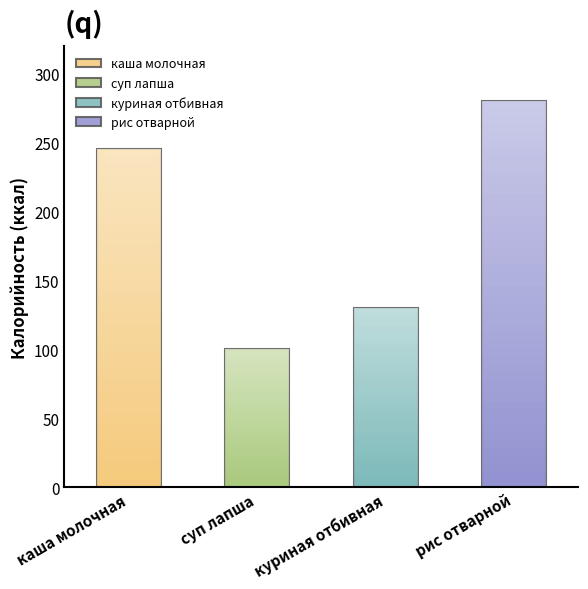

How many distinct data groups are displayed?

4